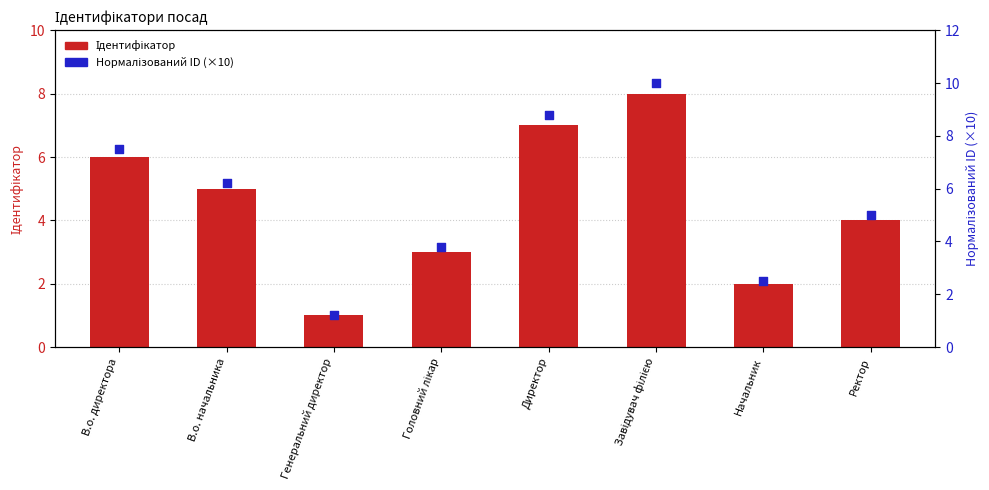

Which series has the largest total across all categories?

Нормалізований ID (×10)